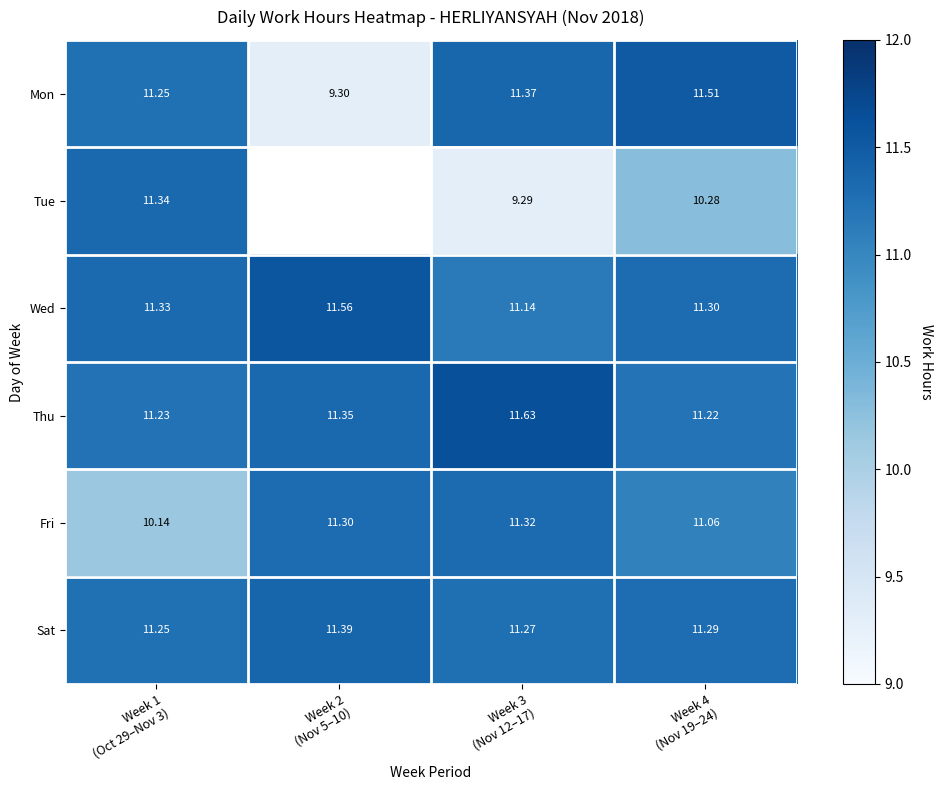

The Mon series shows 11.5 at Week 4 (Nov 19–24). True or false?

True